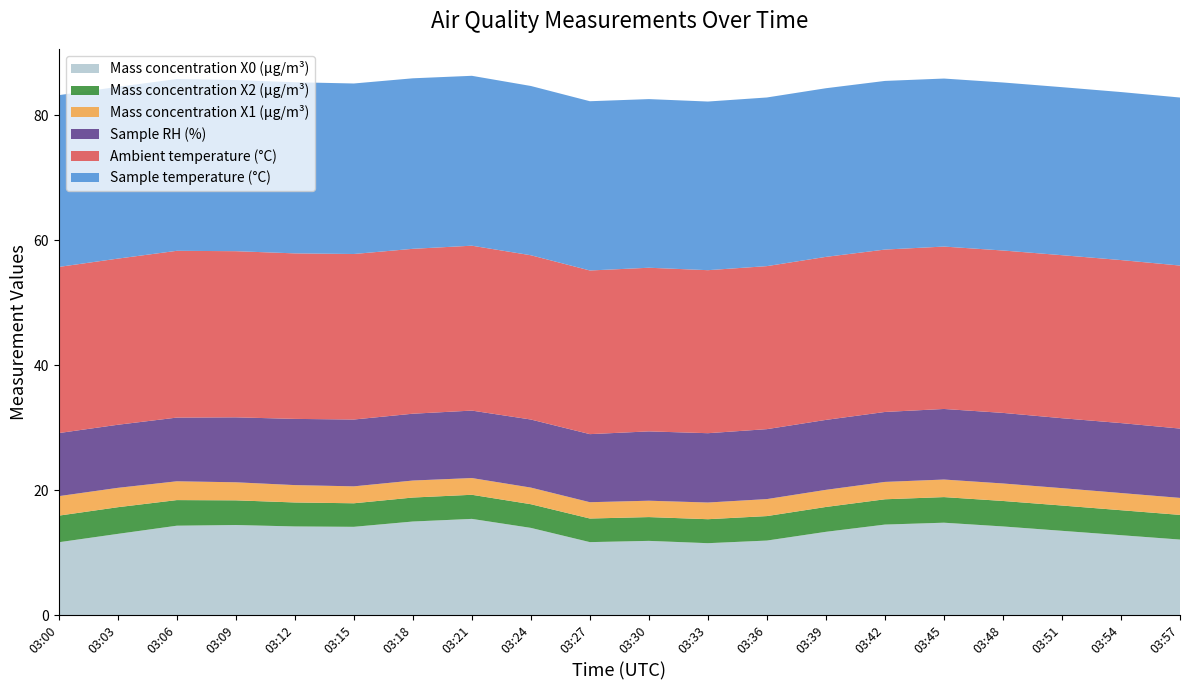

Reading right to left, transcribe all the data shown in this chart.

Mass concentration X0 (μg/m³): 03:57=12.1	03:54=12.8	03:51=13.5	03:48=14.2	03:45=14.8	03:42=14.5	03:39=13.3	03:36=11.9	03:33=11.5	03:30=11.9	03:27=11.7	03:24=14.0	03:21=15.4	03:18=15.0	03:15=14.1	03:12=14.2	03:09=14.4	03:06=14.3	03:03=13.0	03:00=11.7
Mass concentration X2 (μg/m³): 03:57=4.0	03:54=4.0	03:51=4.0	03:48=4.1	03:45=4.1	03:42=4.0	03:39=4.0	03:36=3.9	03:33=3.8	03:30=3.8	03:27=3.8	03:24=3.8	03:21=3.9	03:18=3.8	03:15=3.8	03:12=3.8	03:09=4.0	03:06=4.1	03:03=4.3	03:00=4.3
Mass concentration X1 (μg/m³): 03:57=2.7	03:54=2.8	03:51=2.8	03:48=2.8	03:45=2.8	03:42=2.8	03:39=2.7	03:36=2.7	03:33=2.7	03:30=2.6	03:27=2.6	03:24=2.7	03:21=2.7	03:18=2.7	03:15=2.7	03:12=2.8	03:09=2.9	03:06=3.0	03:03=3.1	03:00=3.1
Sample RH (%): 03:57=11.1	03:54=11.2	03:51=11.2	03:48=11.3	03:45=11.3	03:42=11.2	03:39=11.2	03:36=11.2	03:33=11.1	03:30=11.1	03:27=10.9	03:24=10.9	03:21=10.8	03:18=10.7	03:15=10.7	03:12=10.6	03:09=10.4	03:06=10.2	03:03=10.1	03:00=10.1
Ambient temperature (°C): 03:57=26.1	03:54=26.1	03:51=26.1	03:48=26.0	03:45=26.0	03:42=26.0	03:39=26.1	03:36=26.1	03:33=26.1	03:30=26.2	03:27=26.2	03:24=26.3	03:21=26.4	03:18=26.4	03:15=26.5	03:12=26.5	03:09=26.6	03:06=26.7	03:03=26.6	03:00=26.6
Sample temperature (°C): 03:57=26.9	03:54=26.9	03:51=26.9	03:48=26.9	03:45=26.9	03:42=27.0	03:39=27.0	03:36=27.0	03:33=27.0	03:30=27.0	03:27=27.1	03:24=27.1	03:21=27.2	03:18=27.3	03:15=27.3	03:12=27.4	03:09=27.4	03:06=27.5	03:03=27.5	03:00=27.5